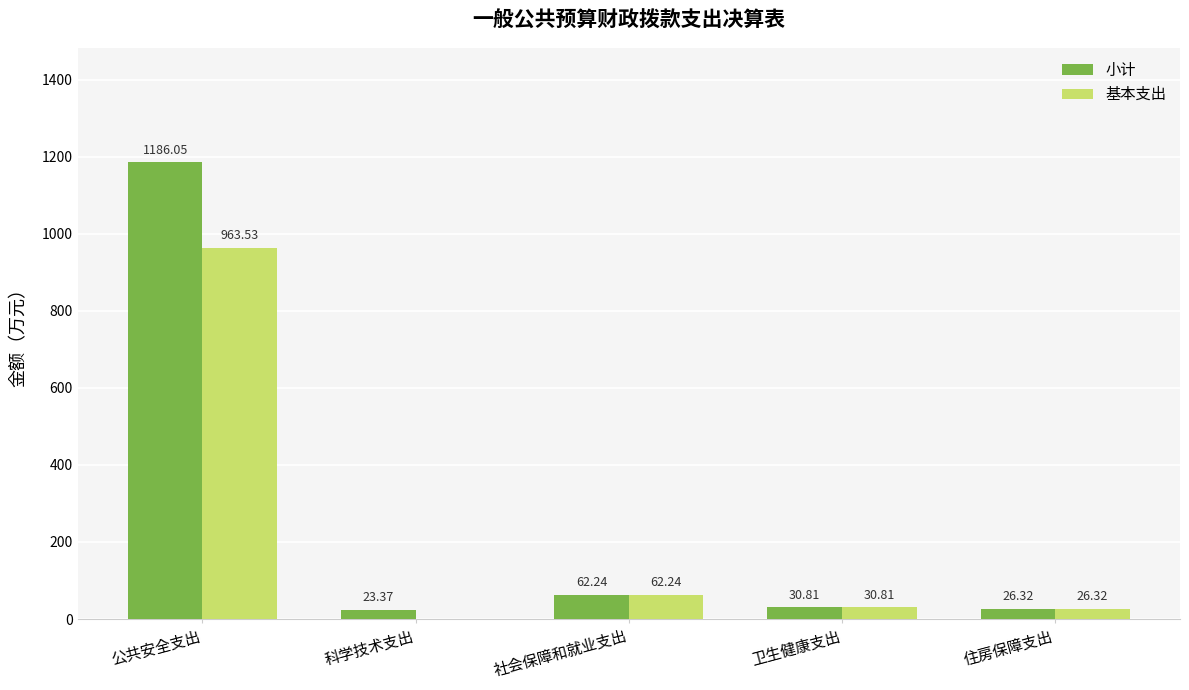

How many groups of bars are there?

5